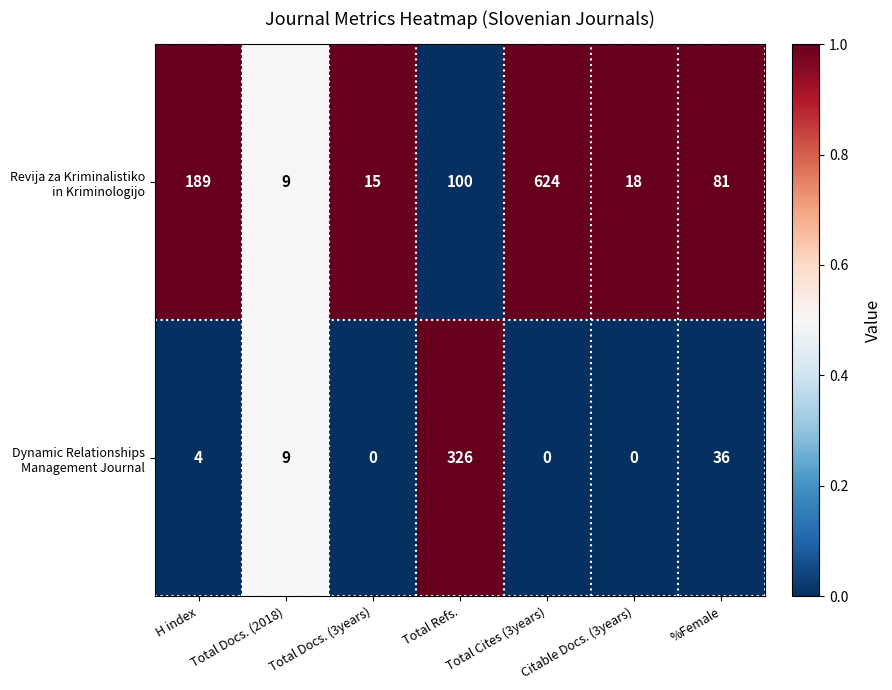

What is the total value across all series at H index?

193